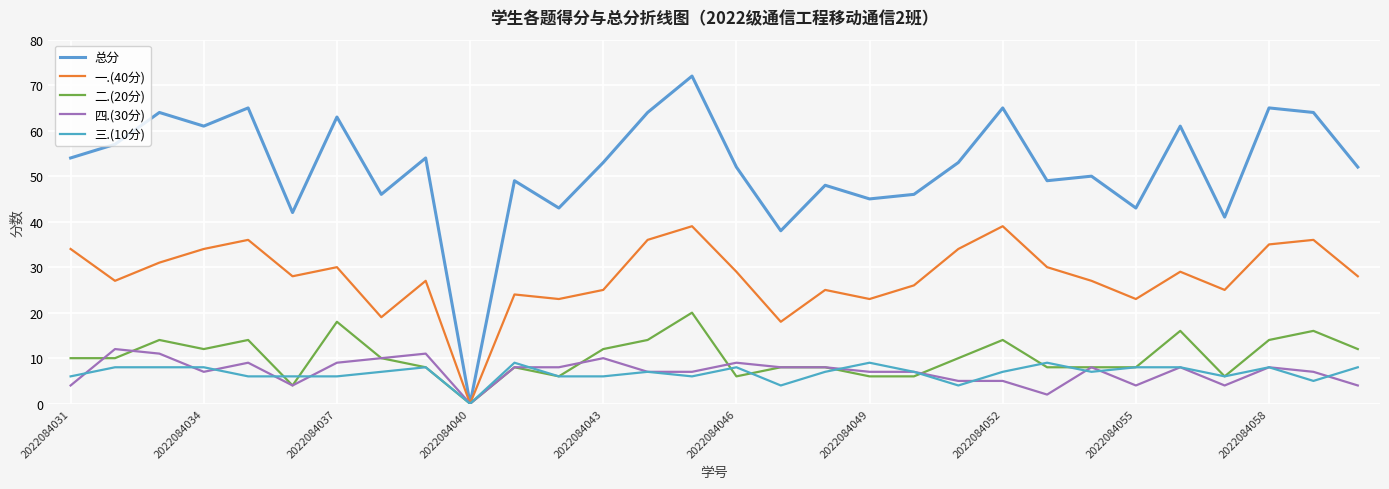

How many lines are shown in the chart?

5